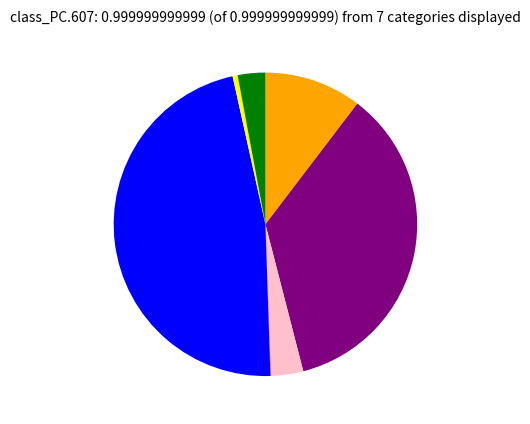

Is there any slice that represents more than half of the pie?

No